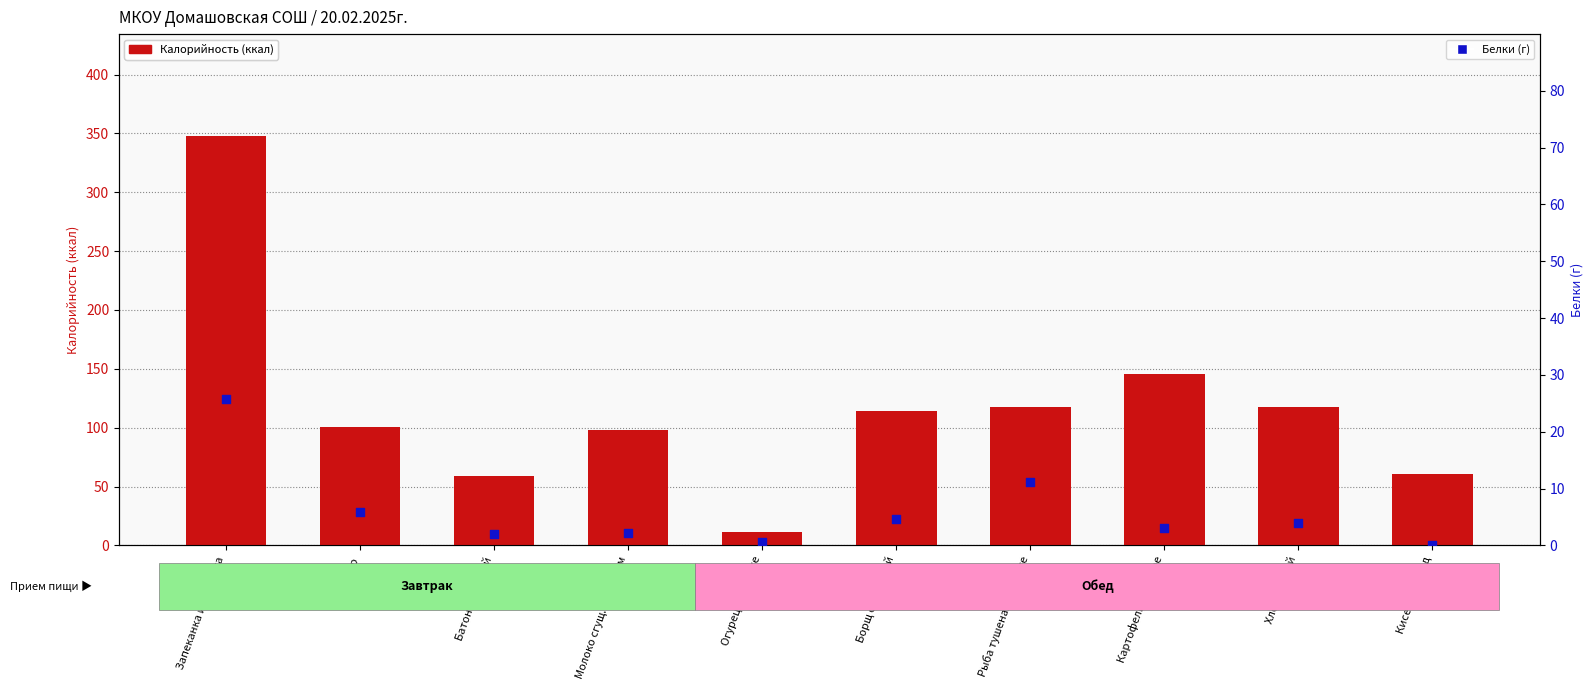

What is the total value across all series at Рыба тушеная в томате?

128.9